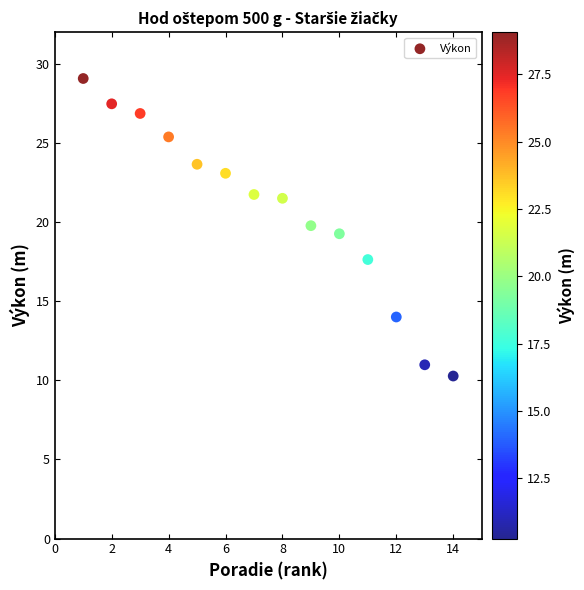

What is the range of Y values (max minus min)?

18.8